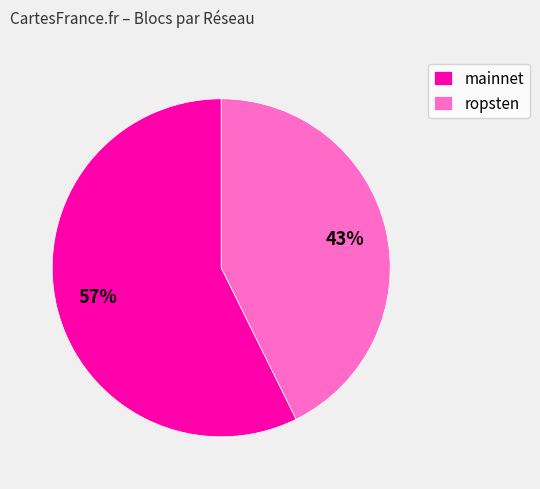

To the nearest percent, what percentage of the pie is ropsten?

43%